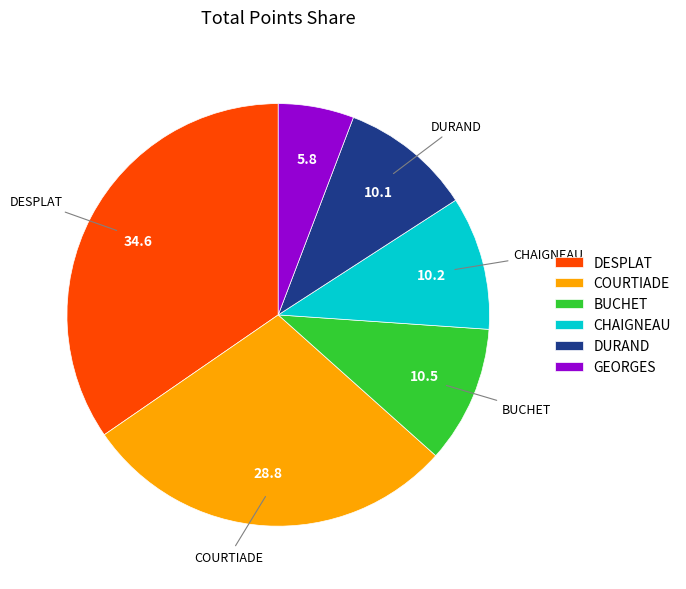

Is there any slice that represents more than half of the pie?

No